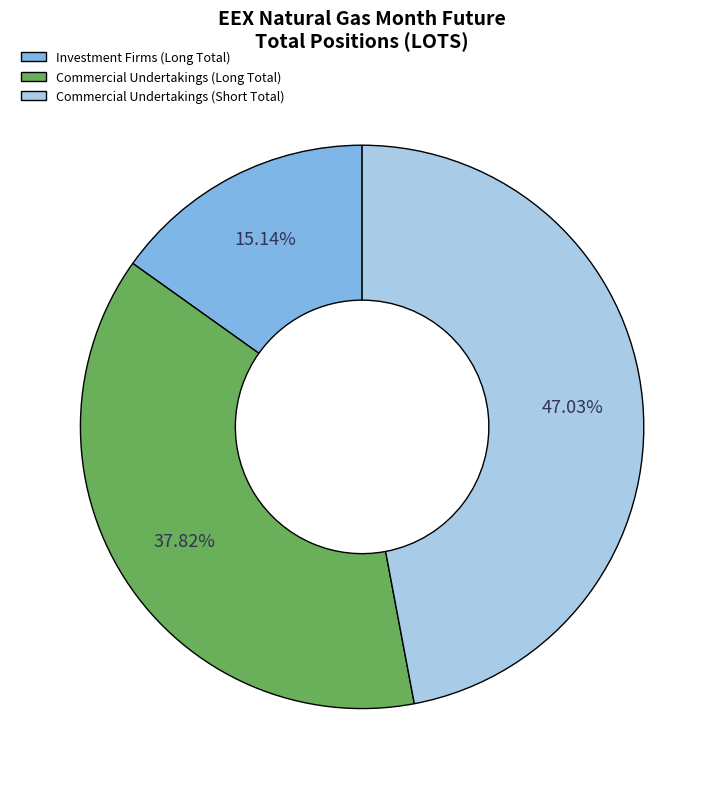

Which has a higher value, Commercial Undertakings (Short Total) or Commercial Undertakings (Long Total)?

Commercial Undertakings (Short Total)